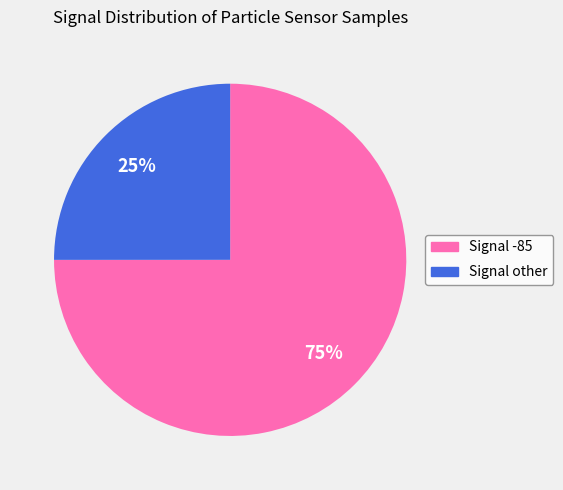

Approximately how many times larger is the value at Signal -85 compared to Signal other?

3.0